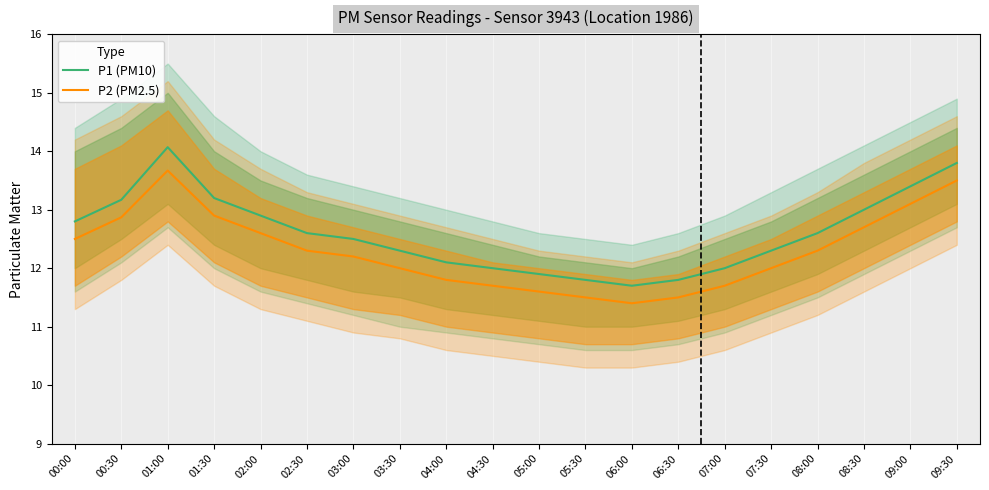

Rank the series by their average value, from highest to lowest.

P1 (PM10), P2 (PM2.5)